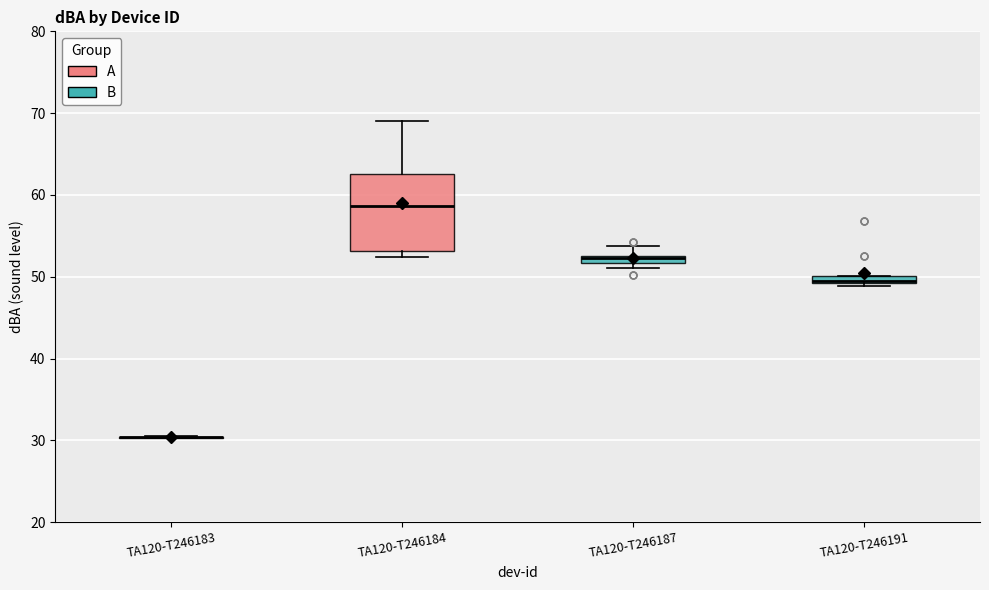

Where does the upper whisker of the box for TA120-T246187 end on the y-axis? The values are not printed on the chart, so give them approximately, as read against the axis.

54